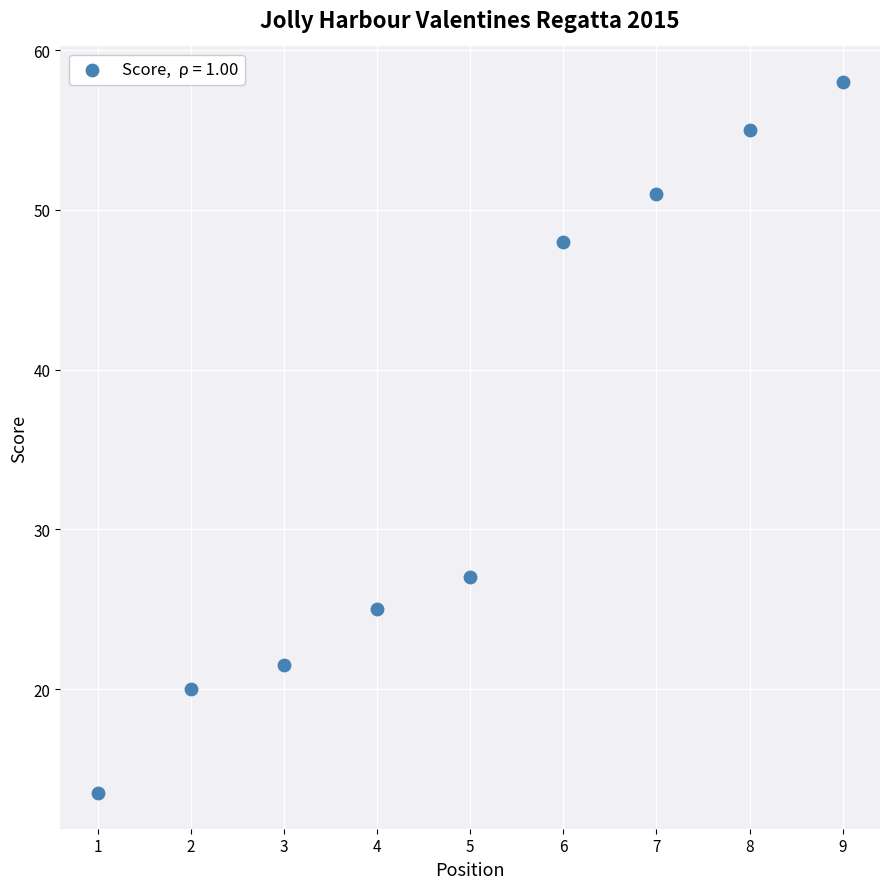

What Y value in the scatter plot is closest to 35?

27.0